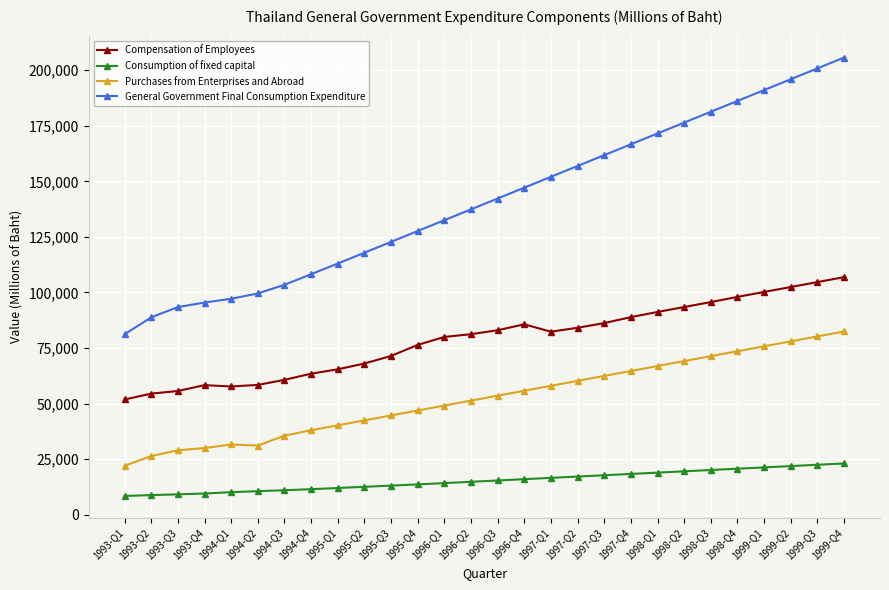

What is the total value across all series at 1999-Q2?

398297